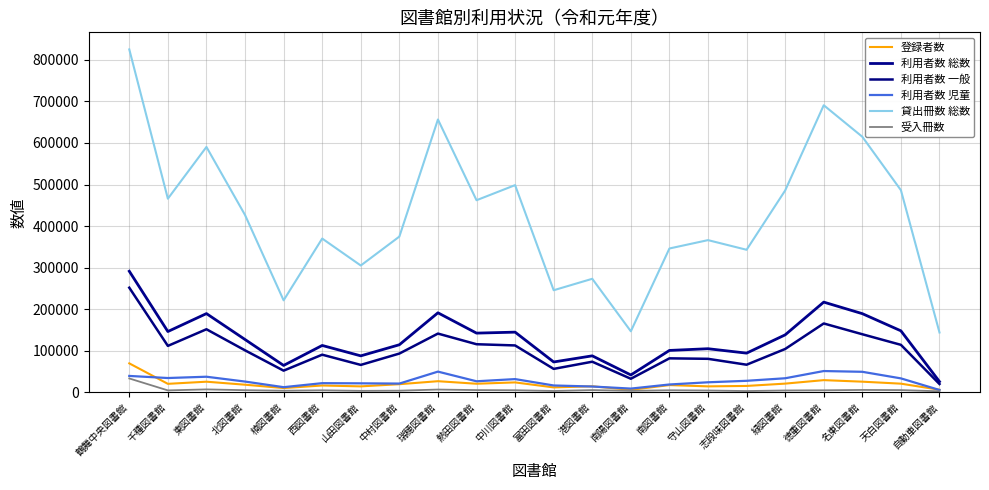

Between 天白図書館 and 港図書館, which is larger?

天白図書館